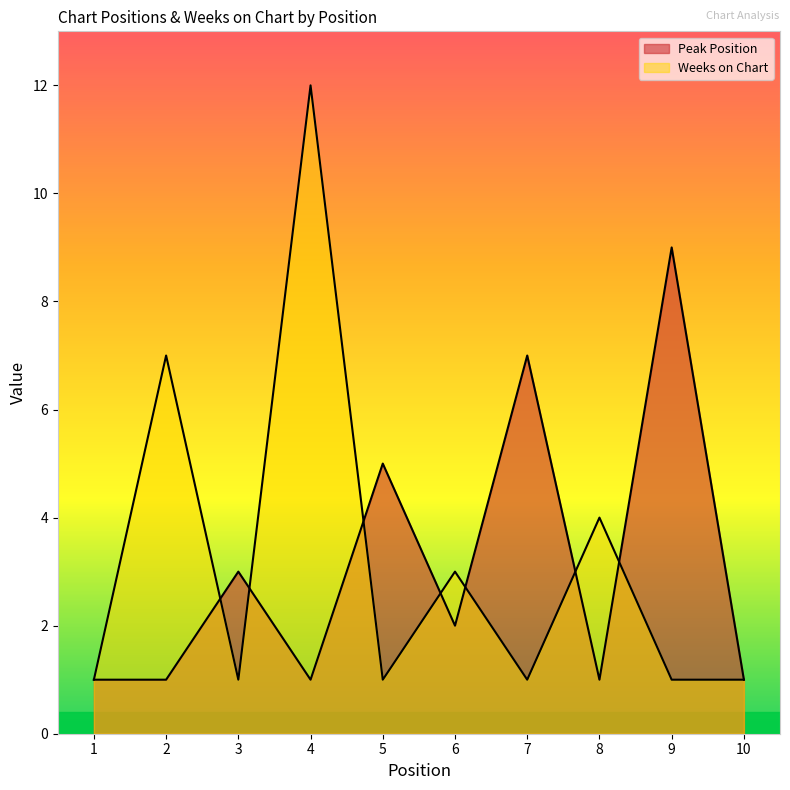

The Weeks on Chart series shows 1 at 7. True or false?

True